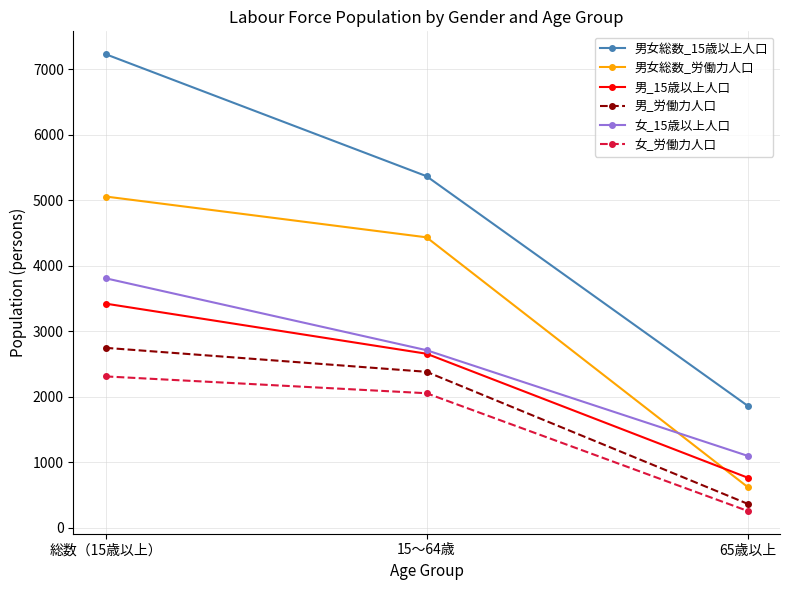

Which series has the widest spread of values?

男女総数_15歳以上人口